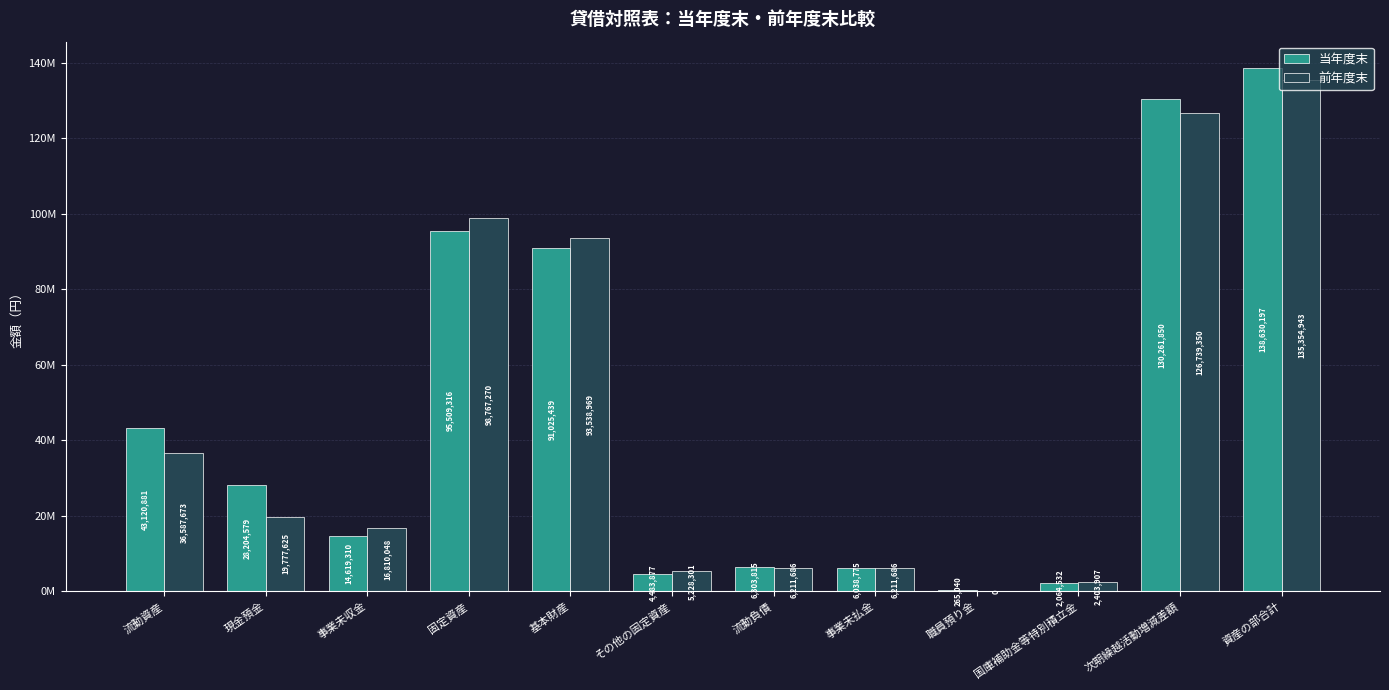

What is the difference between the maximum and minimum values in the 前年度末 series?

135354943